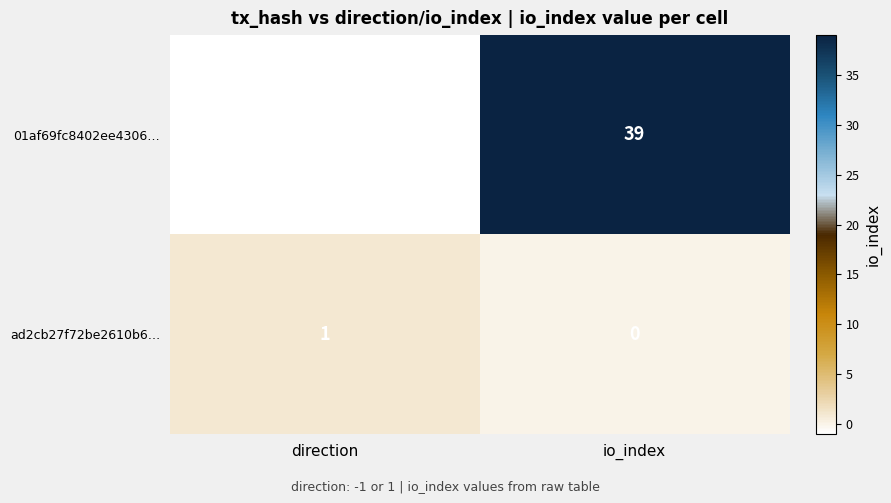

At which category does the chart reach its minimum across all series?

direction